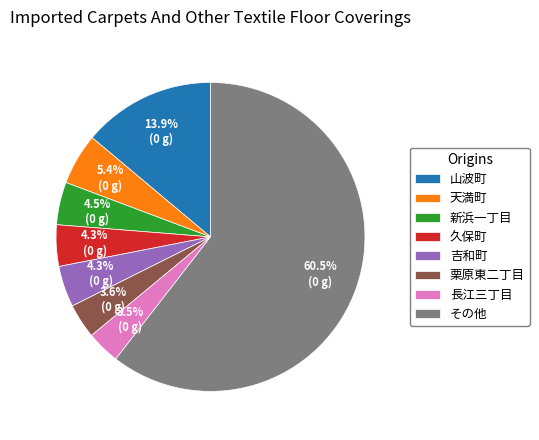

To the nearest percent, what is the average slice percentage?

12%